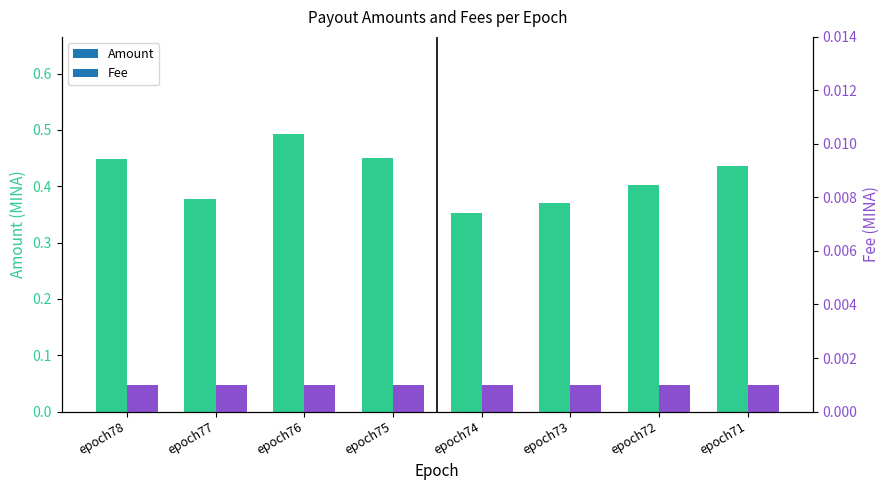

Reading left to right, transcribe all the data shown in this chart.

Amount: epoch78=0.4	epoch77=0.4	epoch76=0.5	epoch75=0.4	epoch74=0.4	epoch73=0.4	epoch72=0.4	epoch71=0.4
Fee: epoch78=0.0	epoch77=0.0	epoch76=0.0	epoch75=0.0	epoch74=0.0	epoch73=0.0	epoch72=0.0	epoch71=0.0